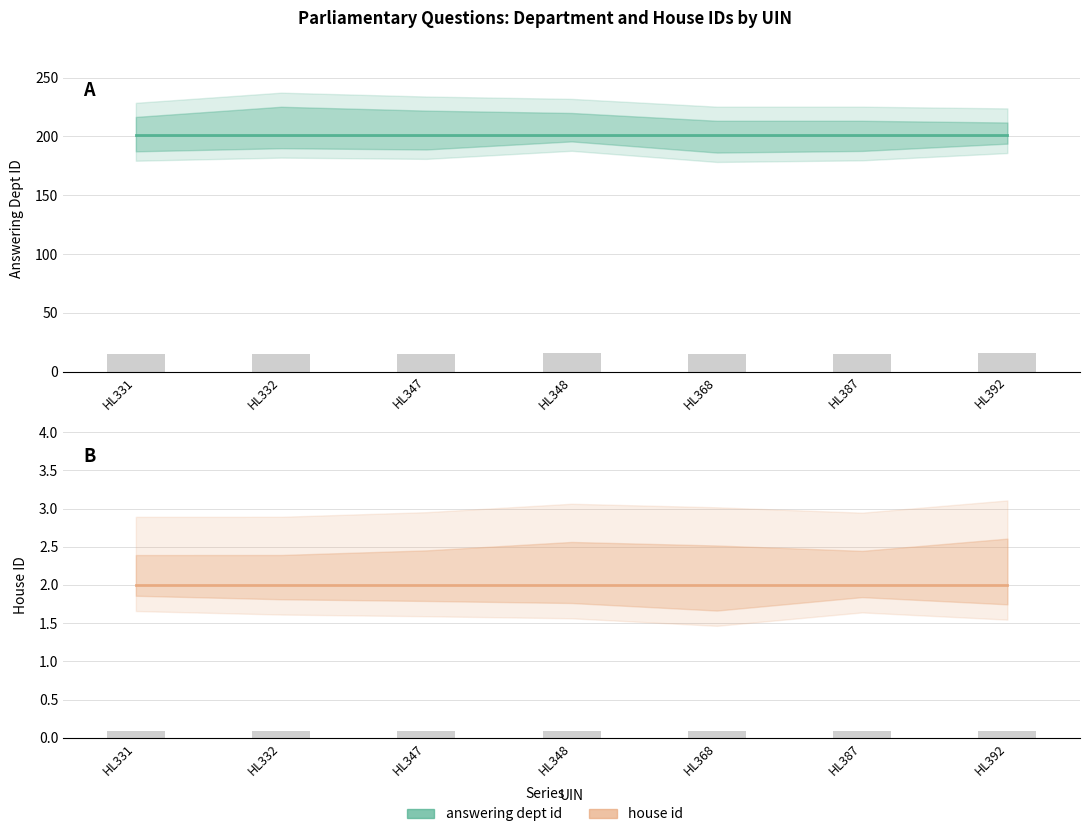

Is the value of house id at HL332 greater than the value of answering dept id at HL347?

No